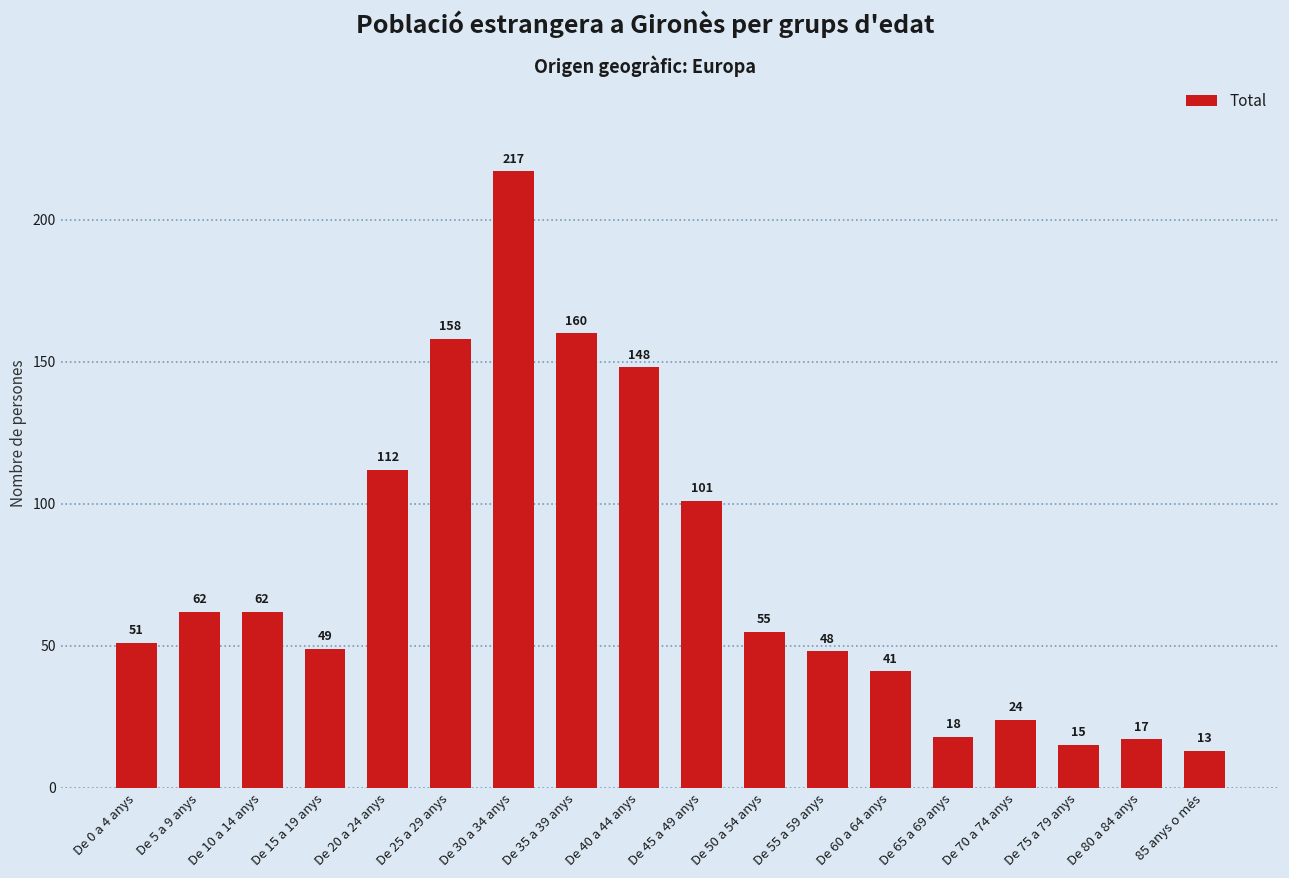

What position from the left is De 35 a 39 anys?

8